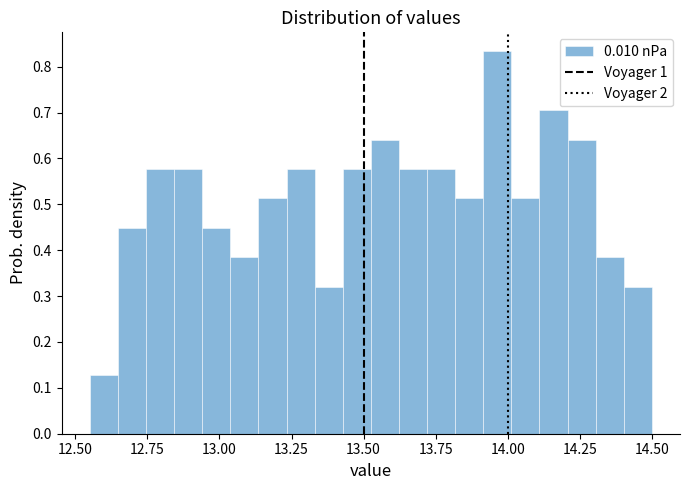

Read against the x-axis, roughly where is the centre of the tallest bar?

13.95